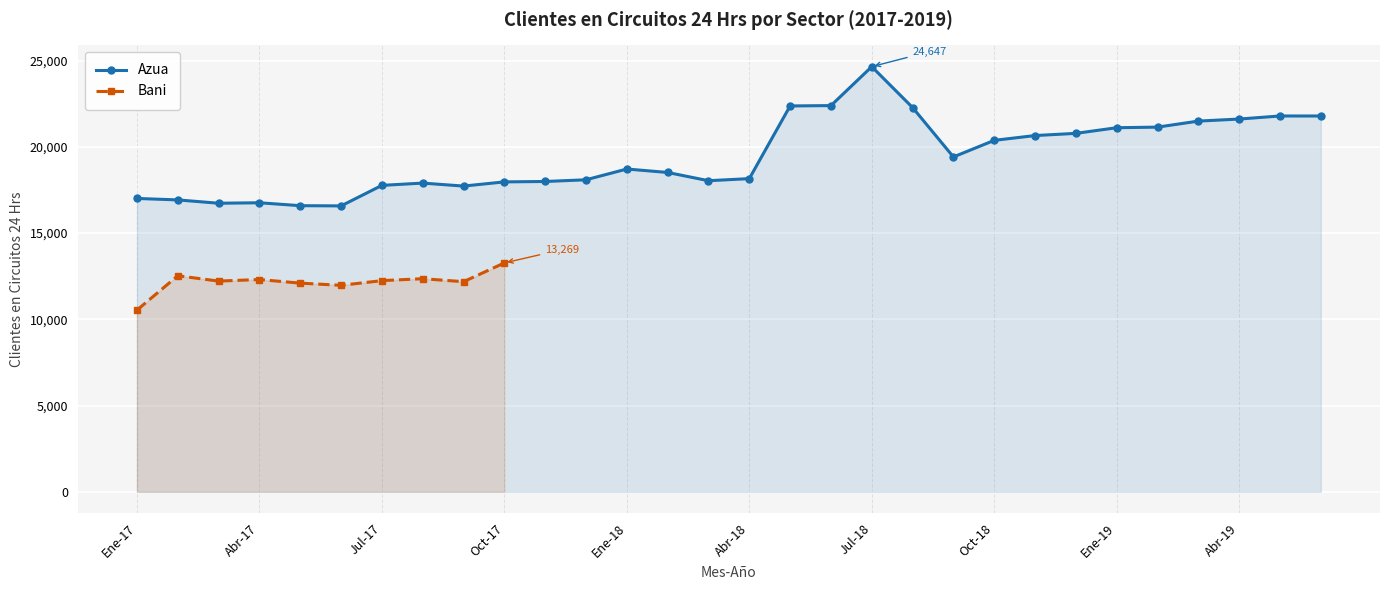

How many interior local peaks (higher than both neighbors) does the data have?

5